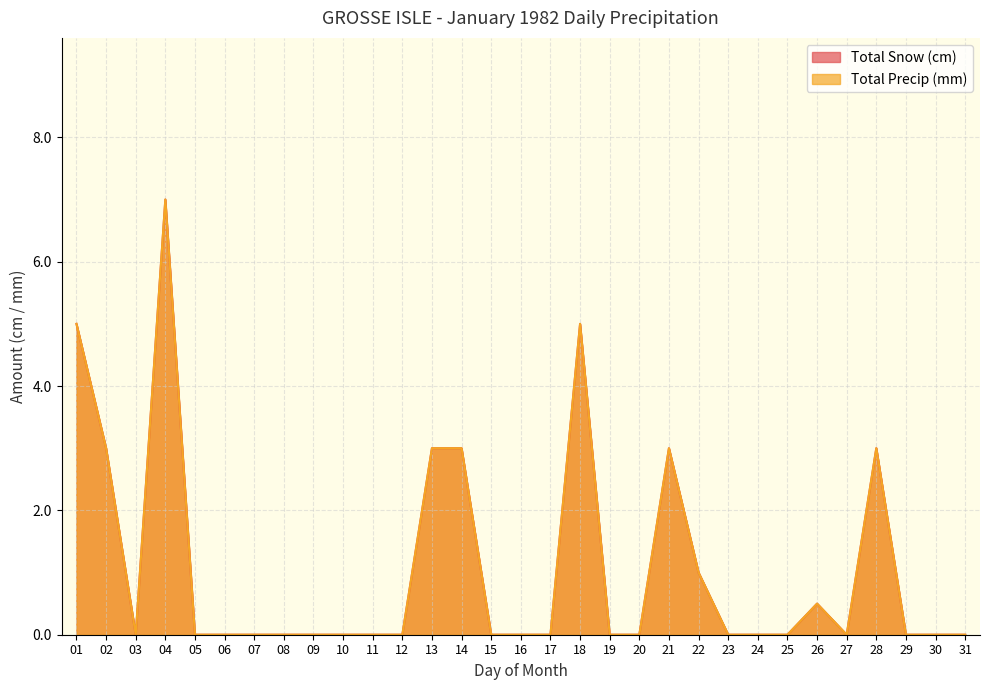

What is the greatest value displayed?

7.0